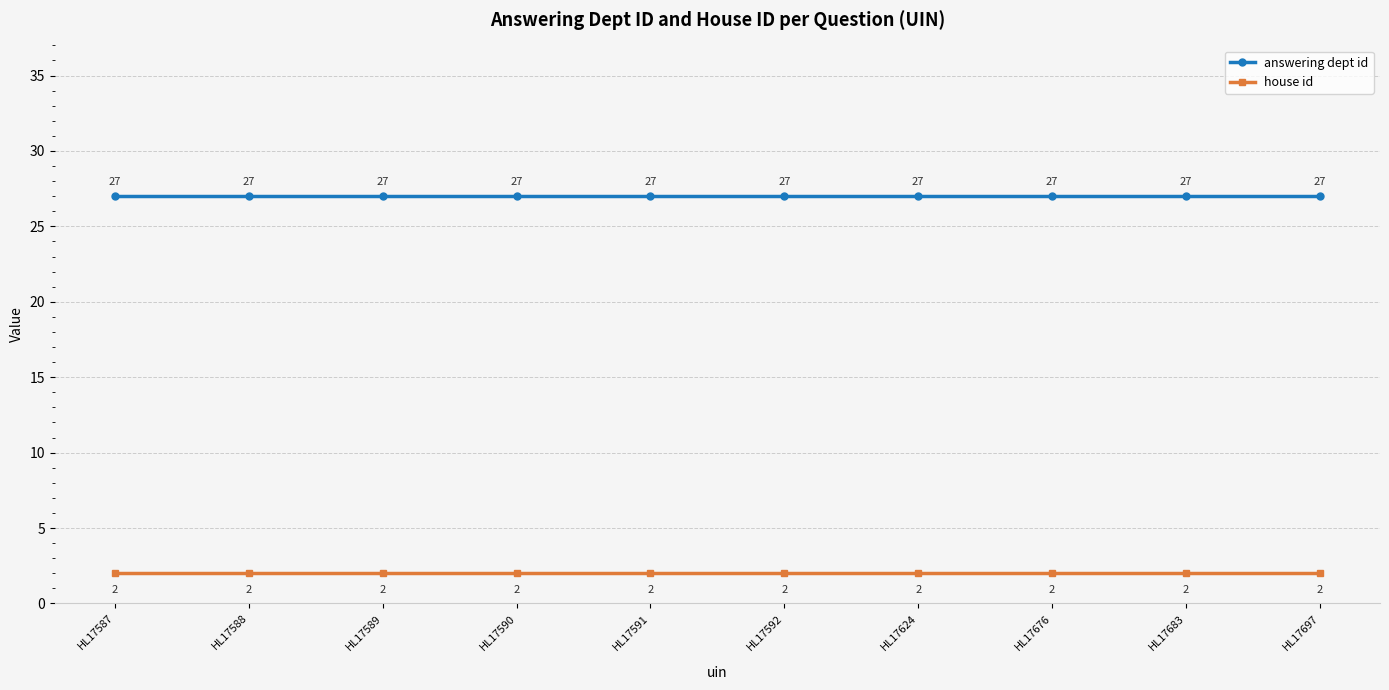

Count the number of categories in the chart.

10